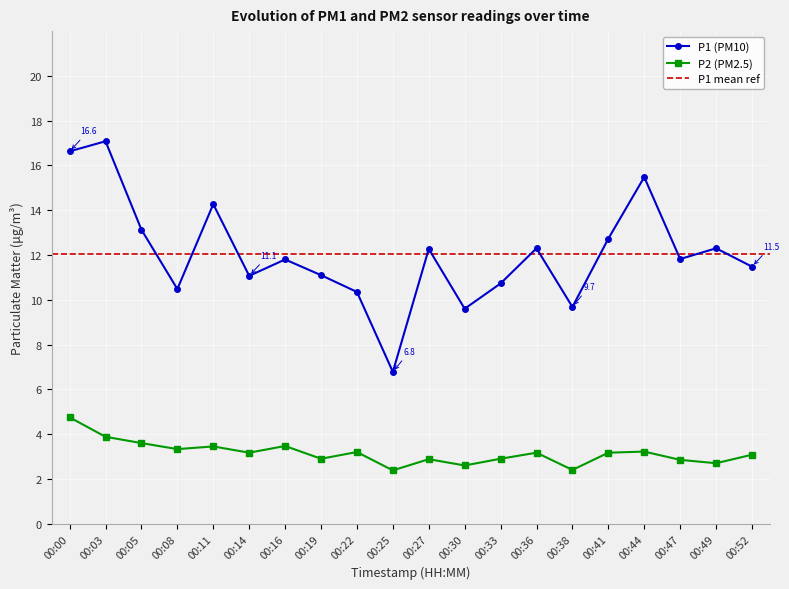

True or false: P2 and P1 intersect in this chart.

False